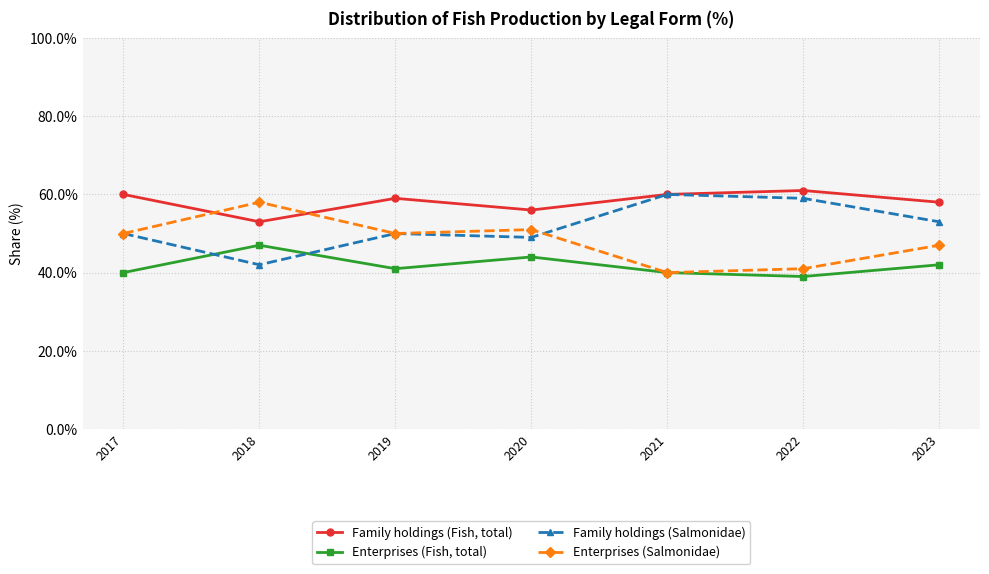

What value does the Enterprises (Salmonidae) series have at 2018, to the nearest 10?

60